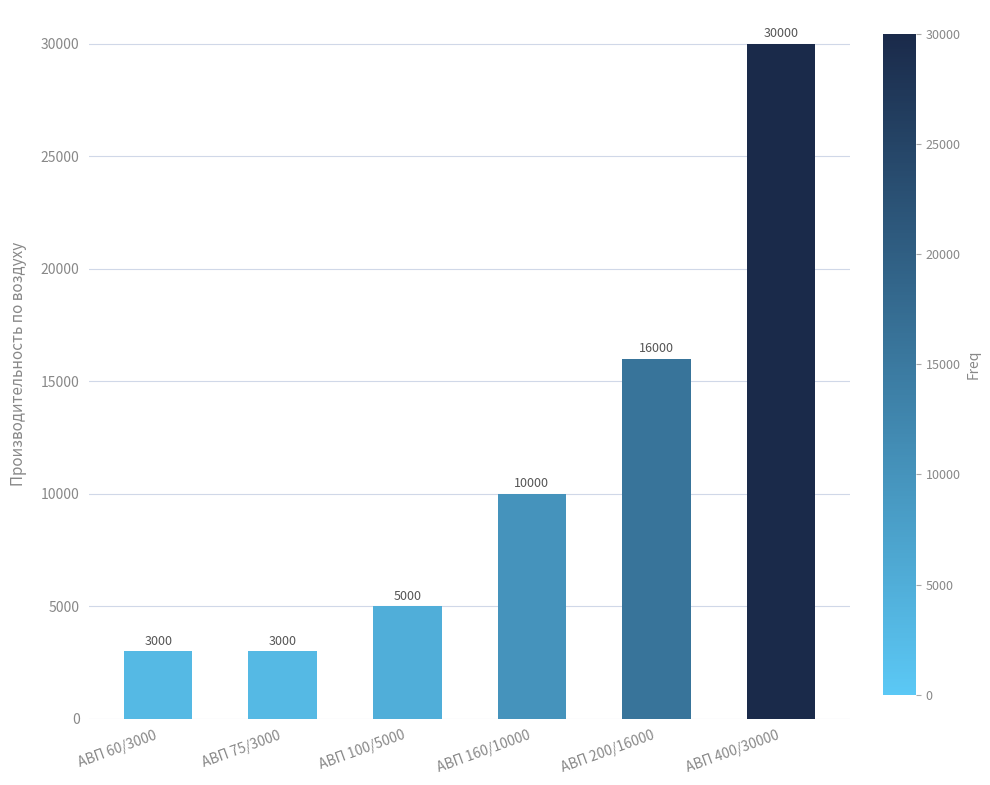

Are the bars grouped side by side (vs. stacked)?

No